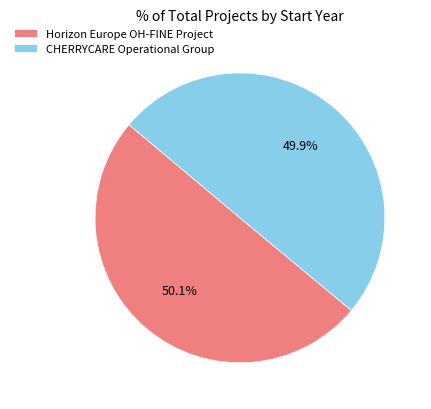

What percentage is NOT represented by Horizon Europe OH-FINE Project?

49.9%